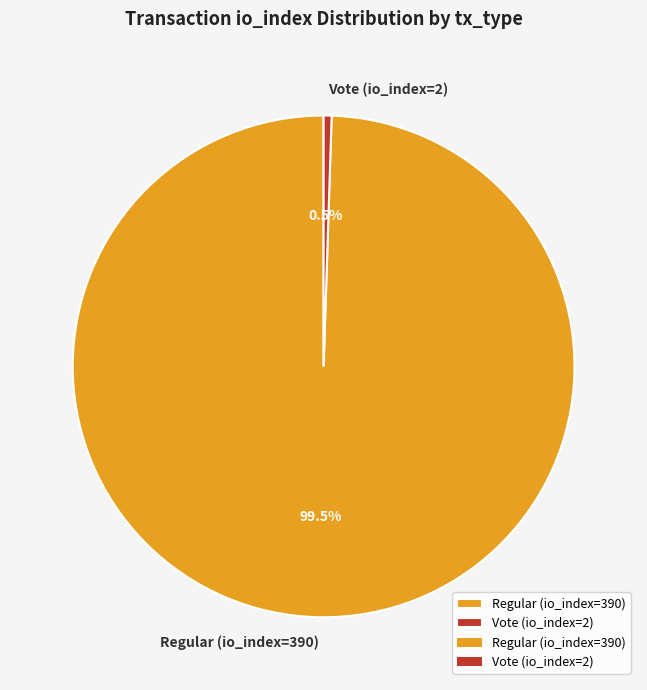

Rank the categories by value from lowest to highest.

Vote (io_index=2), Regular (io_index=390)